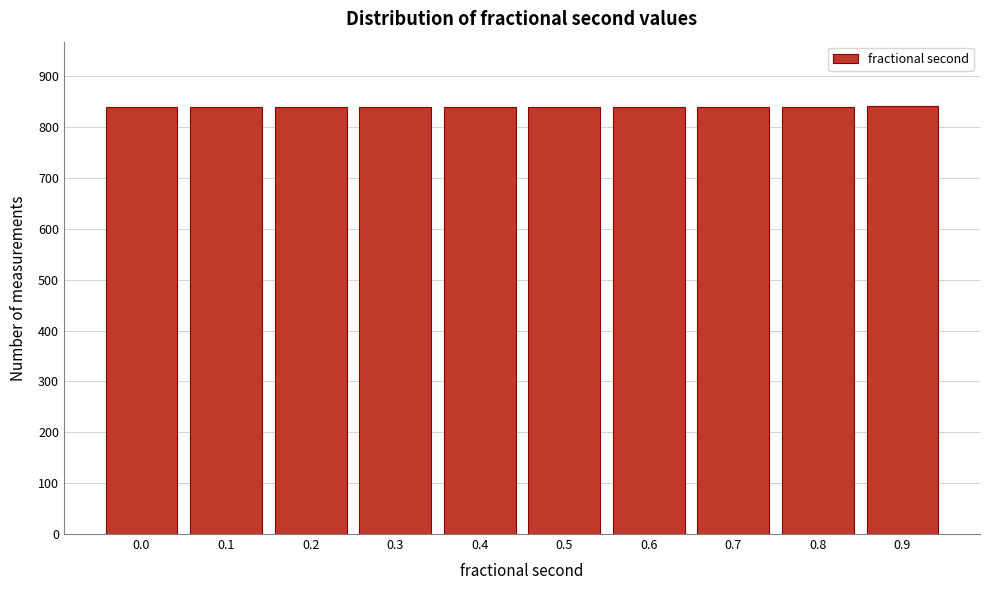

Approximately how many times larger is the value at 0.7 compared to 0.4?

1.0